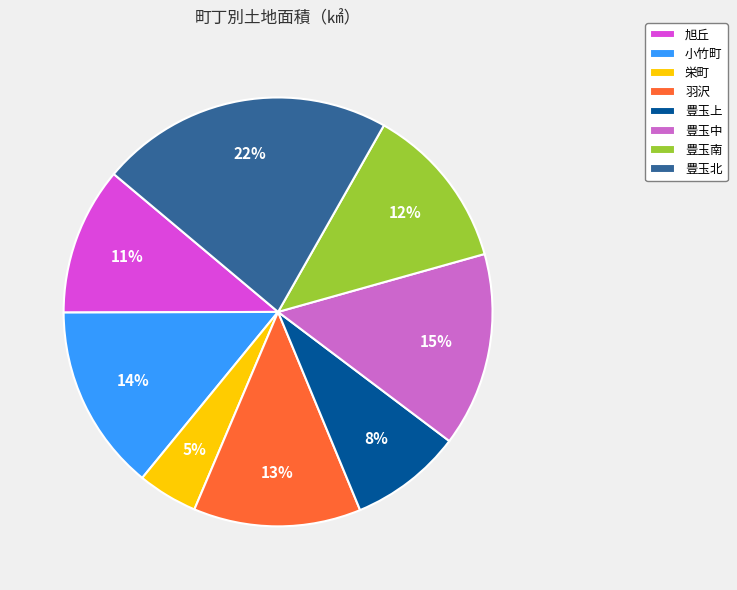

Which slice is the largest?

豊玉北